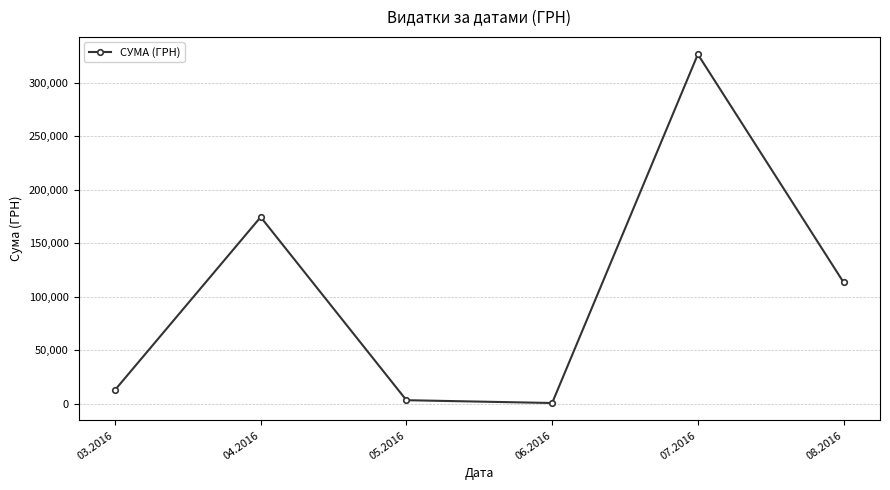

What is the change in value from 03.2016 to 08.2016?

+100651.7